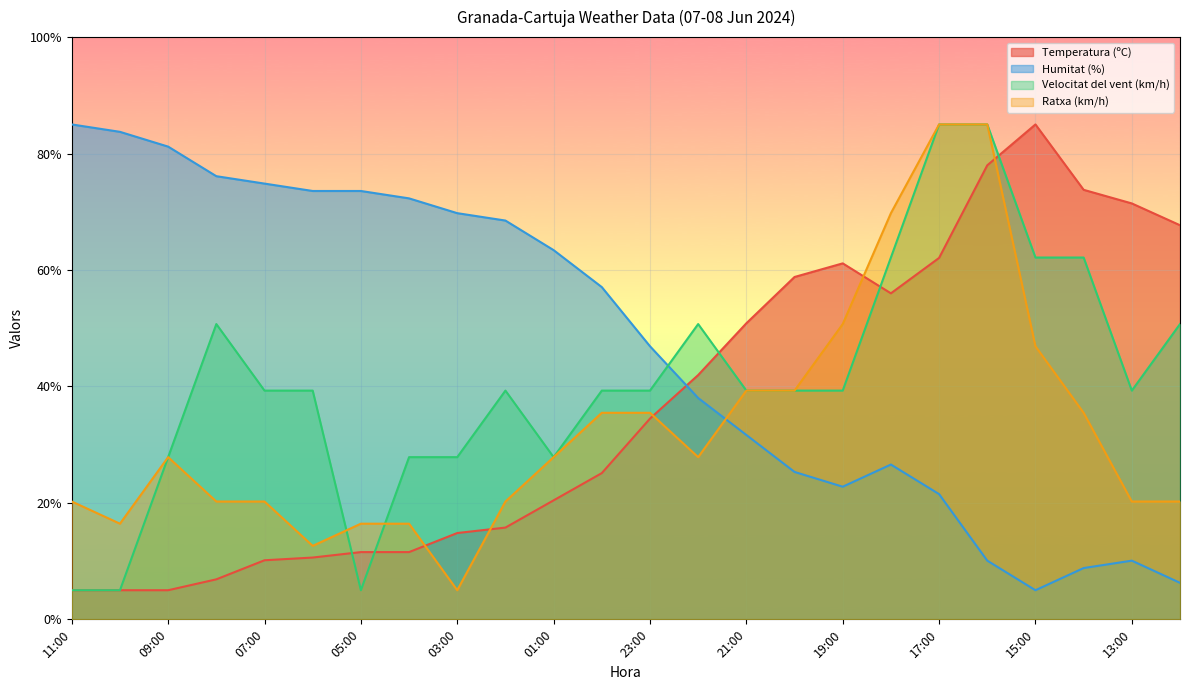

What is the label of the 8th point from the left?

04:00